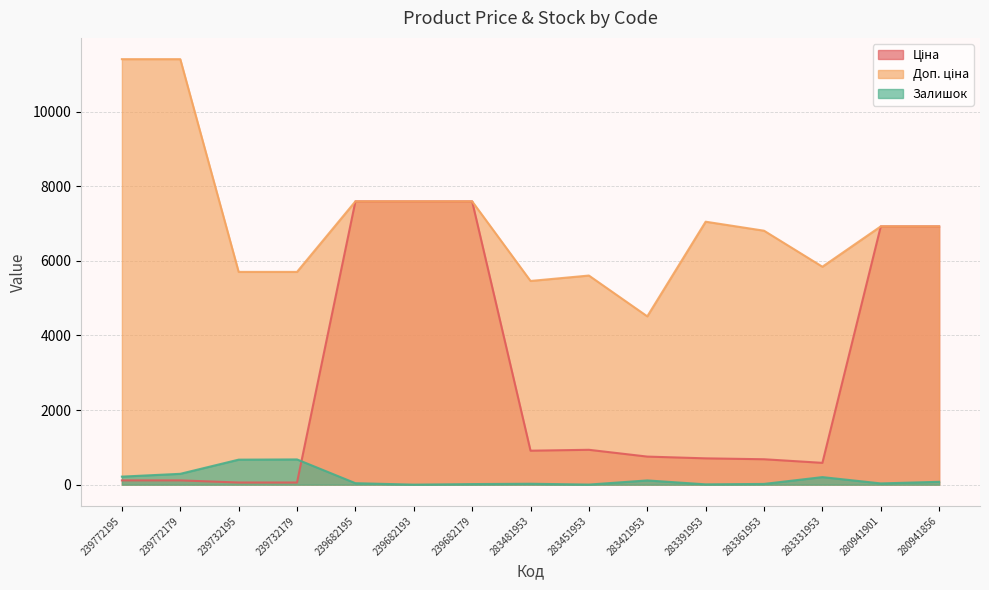

True or false: Доп. ціна and Ціна intersect in this chart.

False